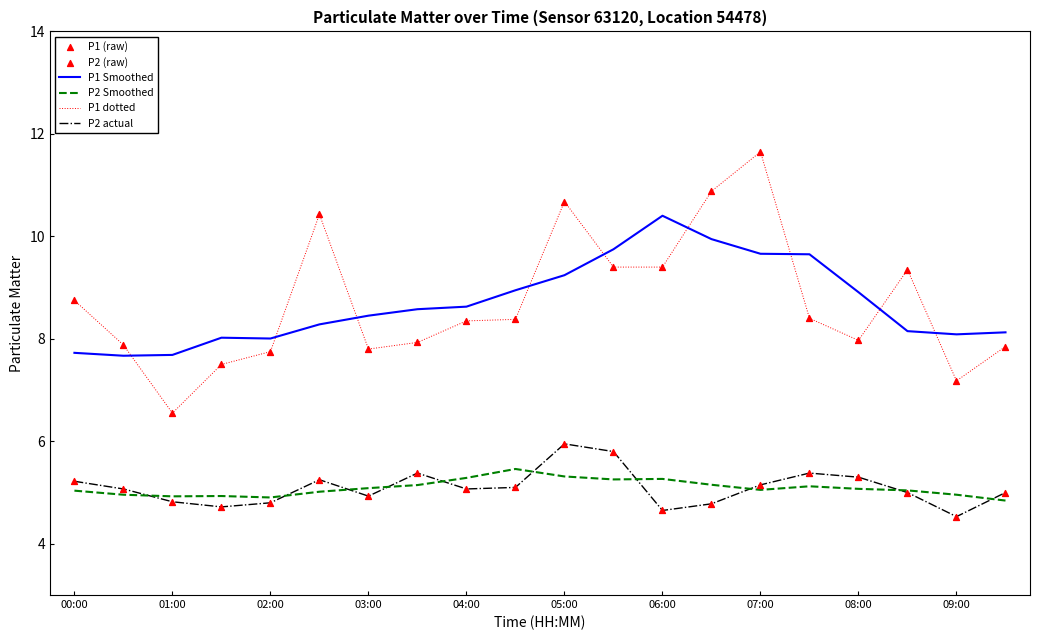

Which series has the largest range (max minus min)?

P1 dotted